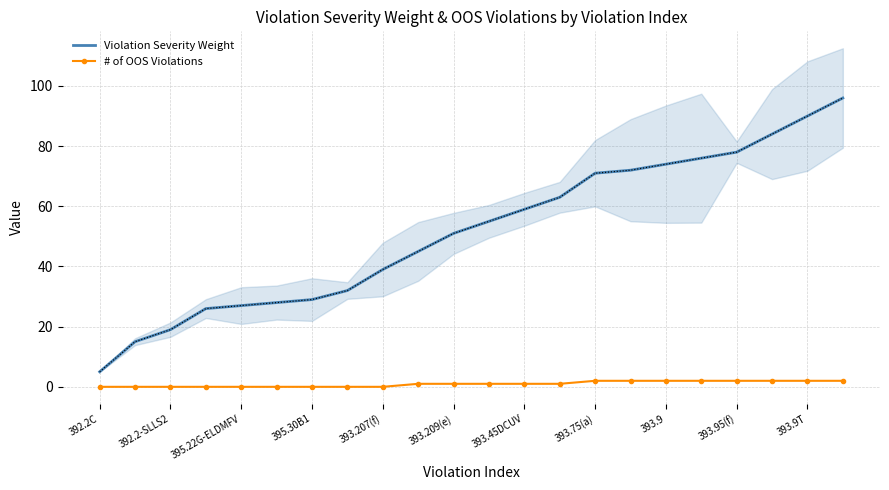

Is this an area chart (filled region under the line)?

No